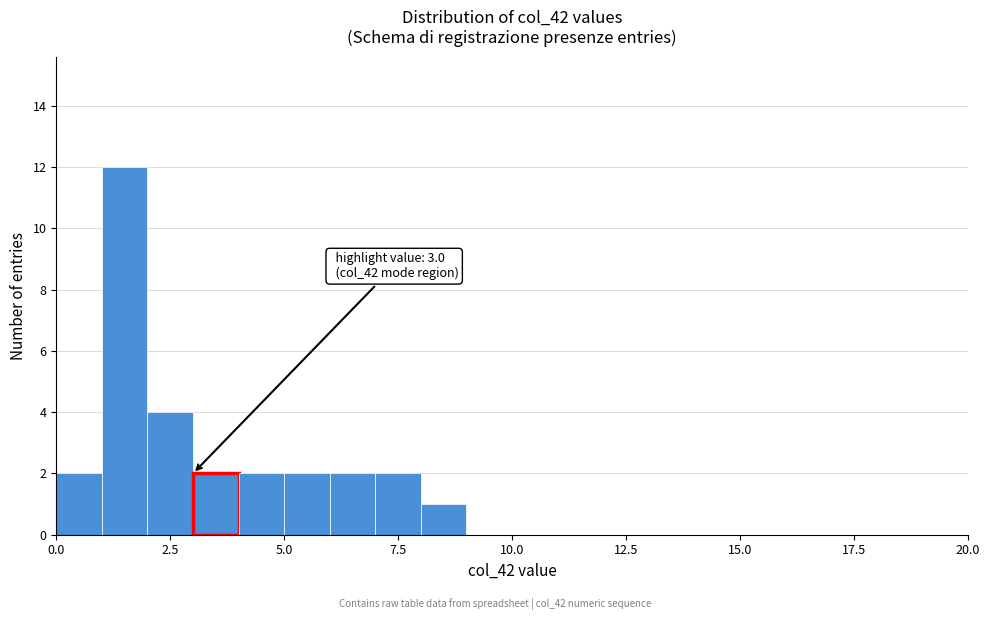

Around what value on the x-axis is the tallest bar? Give the approximate position of its centre, as read against the axis.

1.5